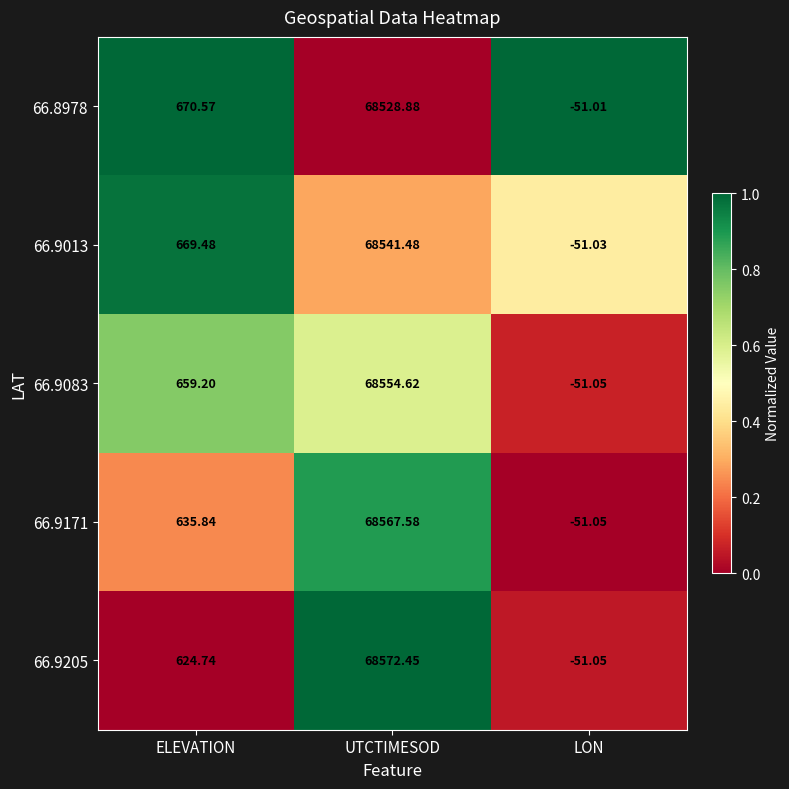

At UTCTIMESOD, list the series in order from smallest to largest.

66.8978, 66.9013, 66.9083, 66.9171, 66.9205